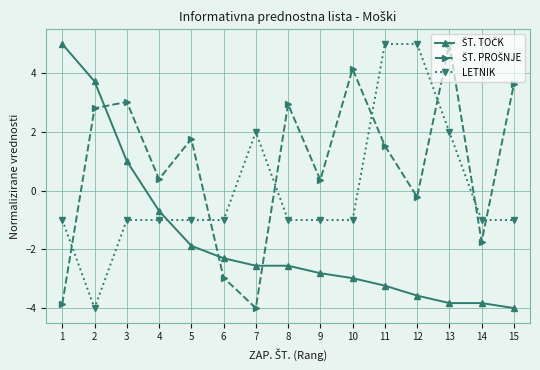

What is the minimum value shown in the chart?

-4.0